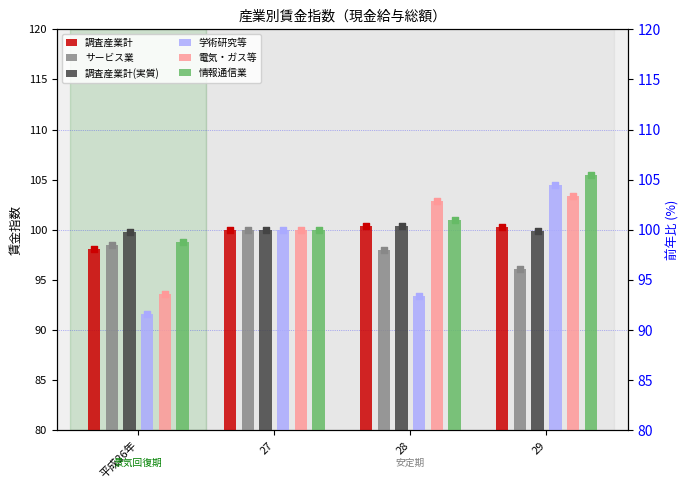

Which series has the largest total across all categories?

情報通信業